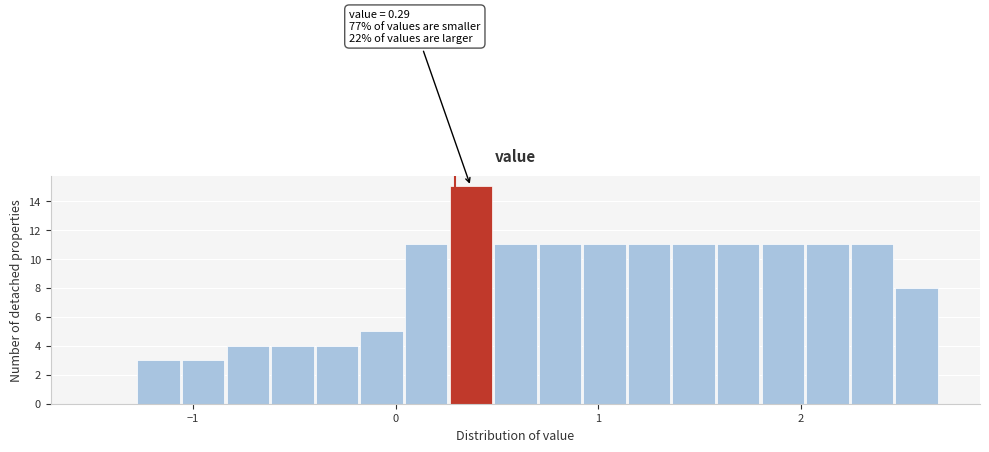

Around what value on the x-axis is the tallest bar? Give the approximate position of its centre, as read against the axis.

0.4